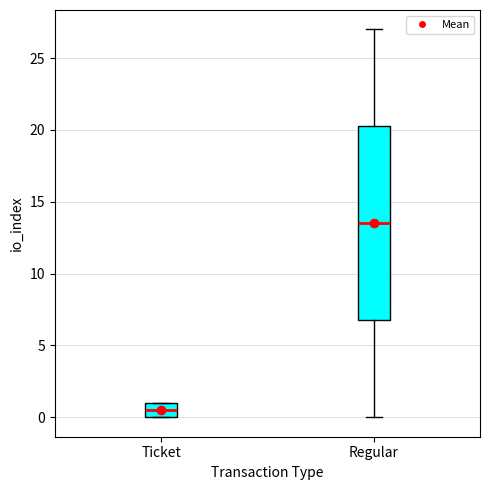

Reading left to right, transcribe this box plot: for each box, give where its median line is, the range the box spans, and where its two whiskers end, as read against the y-axis. The values are not printed on the chart, so give them approximately, as read against the axis.

Ticket: median 0.5, box 0.0 to 1.0, whiskers 0.0 to 1.0
Regular: median 13.5, box 7.0 to 20.5, whiskers 0.0 to 27.0